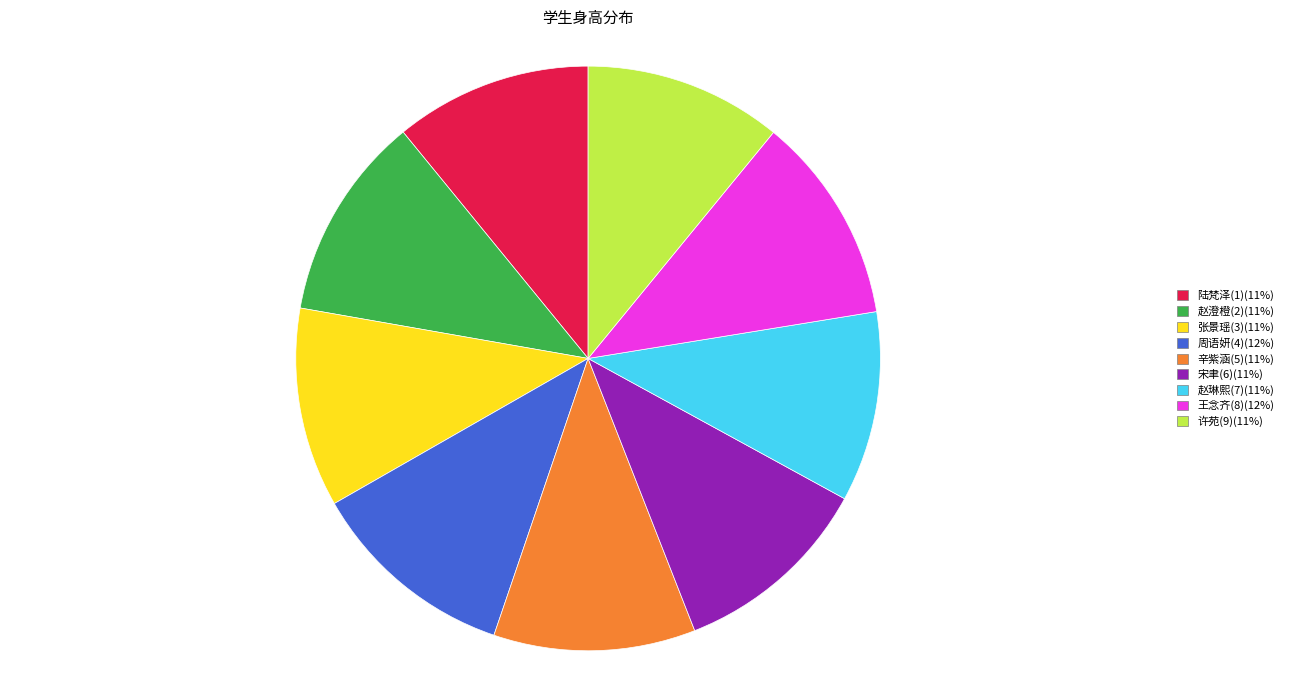

Approximately how many times larger is the value at 许苑(9) compared to 周语妍(4)?

0.9